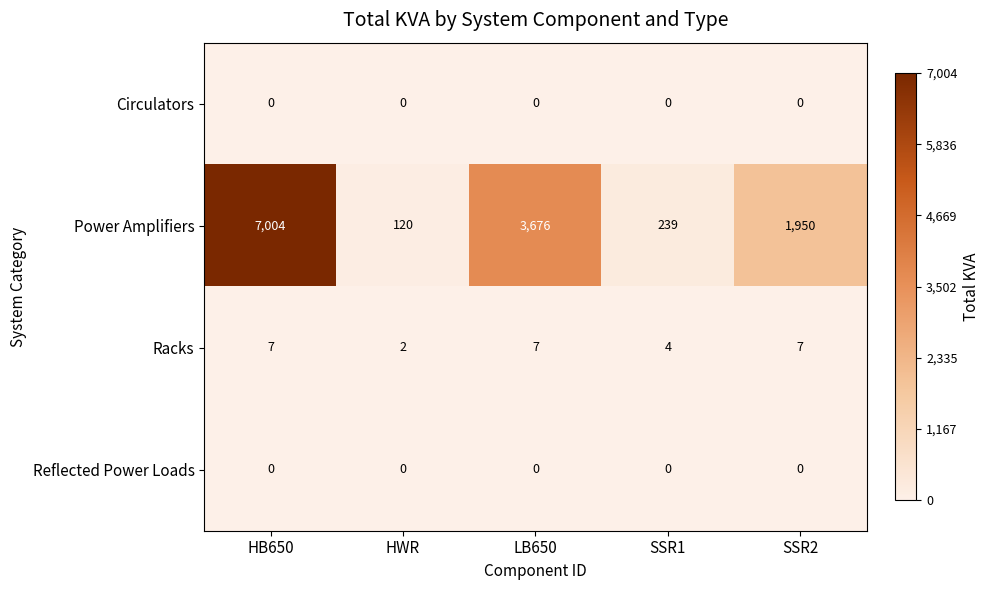

Which series changed the most between HWR and SSR2?

Power Amplifiers